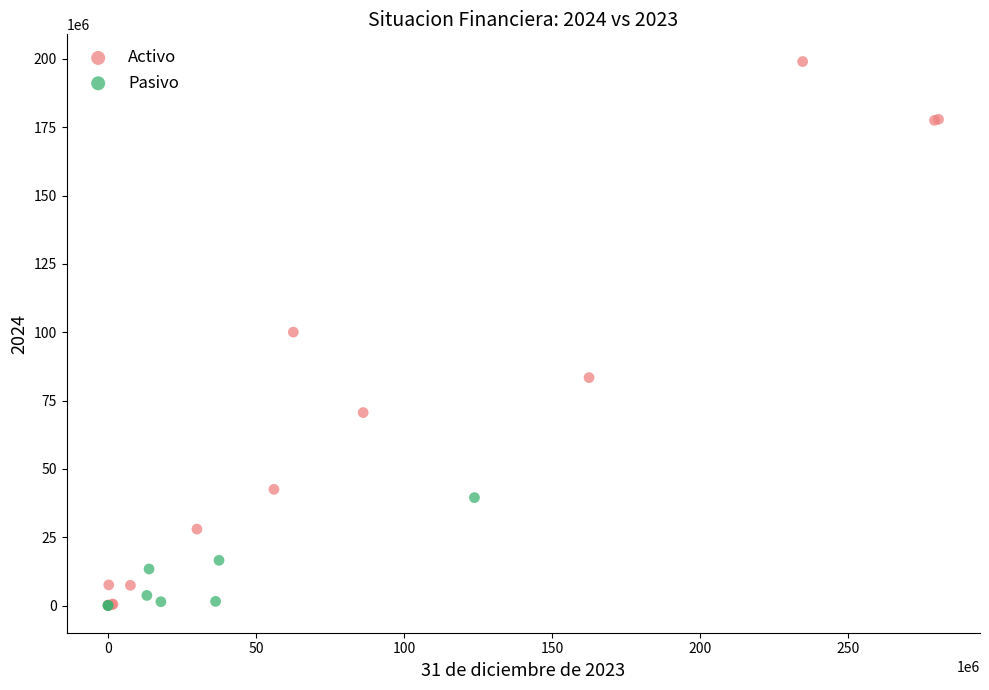

Which series has the largest Y range (max minus min)?

Activo